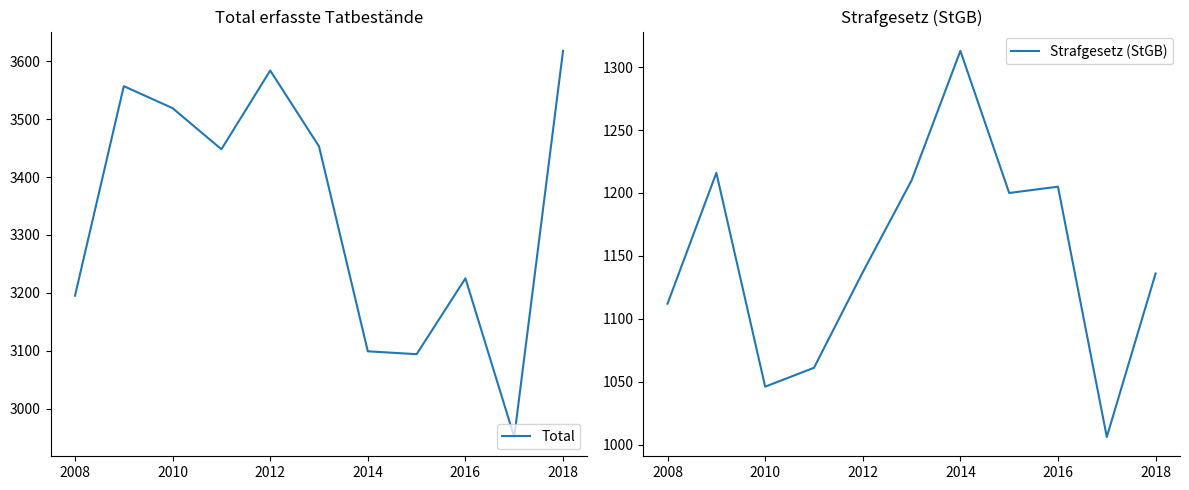

What is the sum of all Total values?

36743